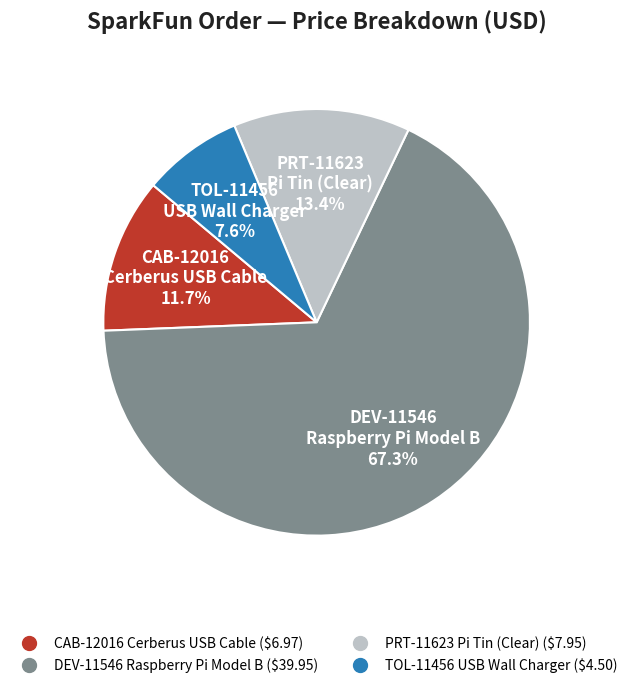

Do DEV-11546 Raspberry Pi Model B and TOL-11456 USB Wall Charger together represent more than half of the pie?

Yes